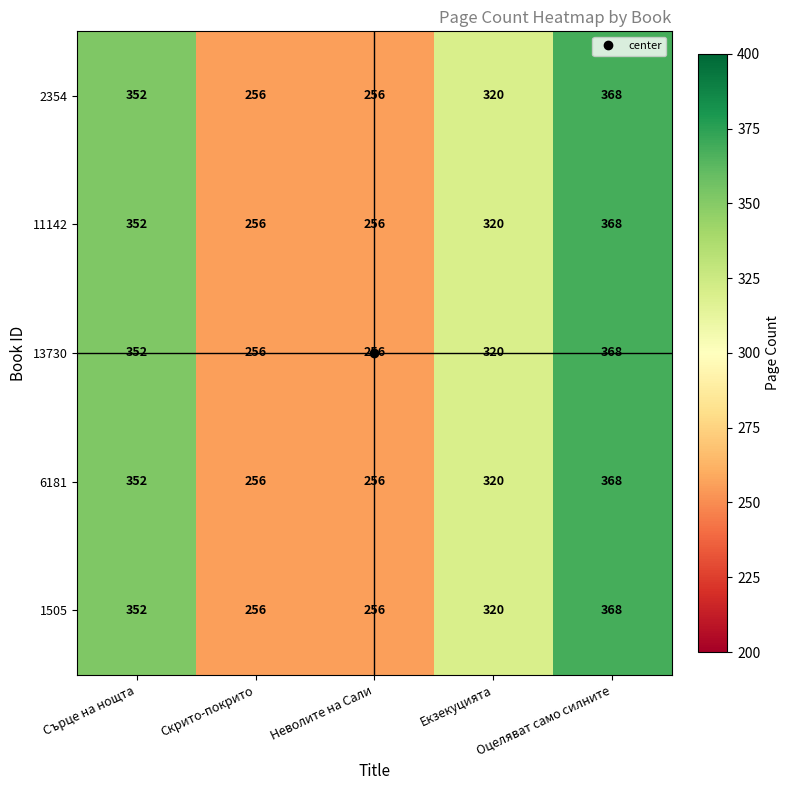

Which category has the highest value across all series?

Оцеляват само силните